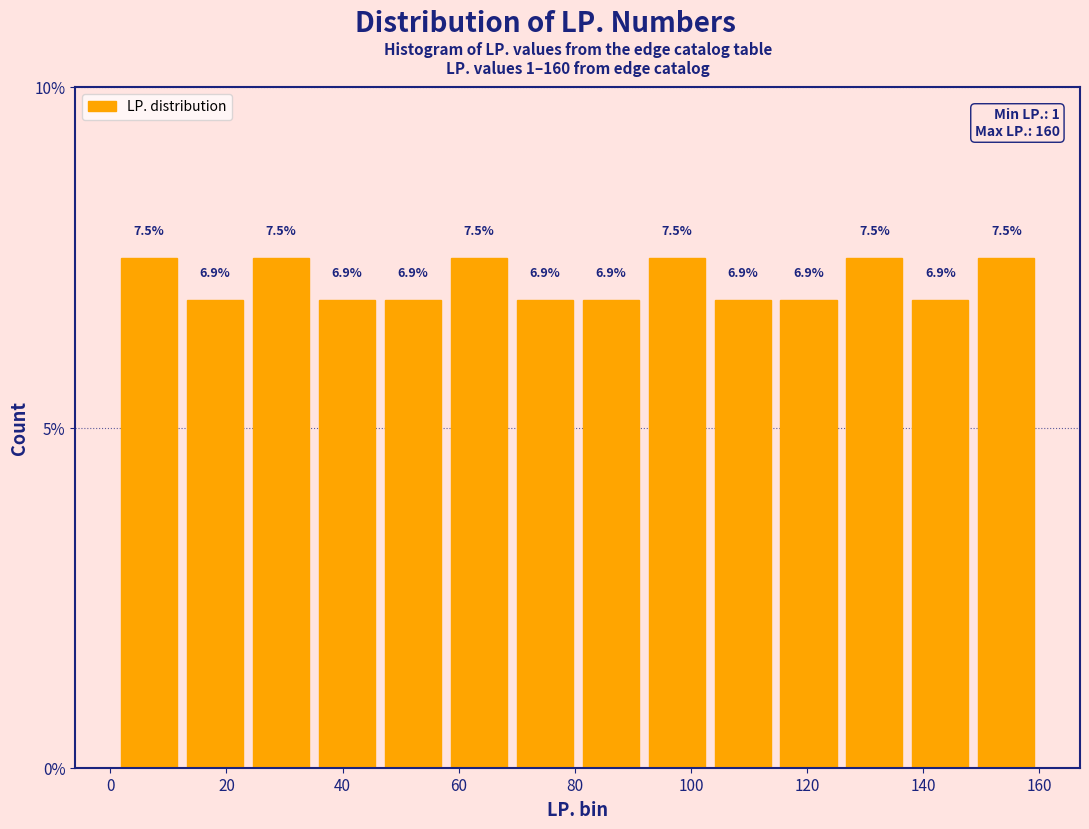

Reading left to right, list every bar in this chart as the range it spans on the x-axis followed by its height. The bar edges are not printed on the chart, so give them approximately, as read against the axis.

2 to 12: 7.5
12 to 24: 6.9
24 to 36: 7.5
36 to 46: 6.9
46 to 58: 6.9
58 to 70: 7.5
70 to 80: 6.9
80 to 92: 6.9
92 to 104: 7.5
104 to 114: 6.9
114 to 126: 6.9
126 to 138: 7.5
138 to 148: 6.9
148 to 160: 7.5